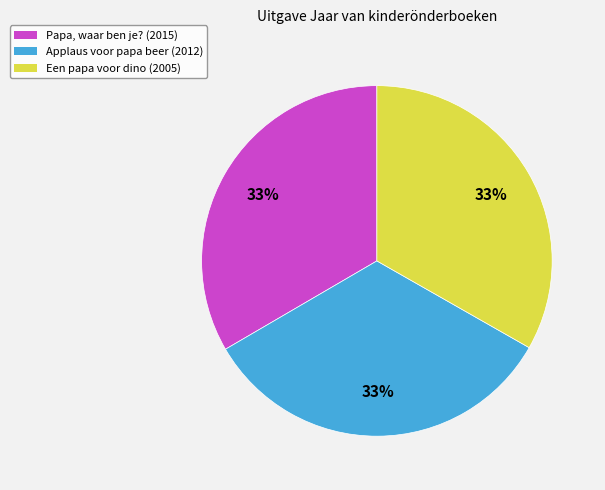

Is the sum of Een papa voor dino and Applaus voor papa beer greater than half?

Yes